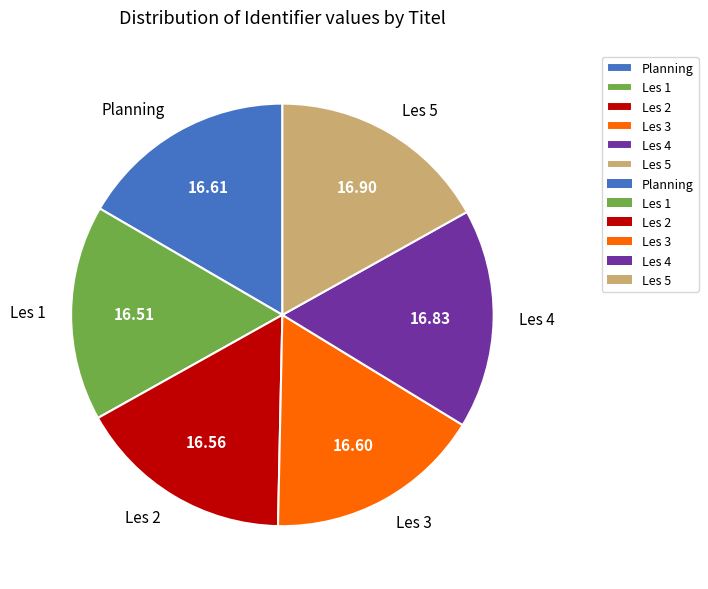

Does Les 4 represent more than half of the total?

No